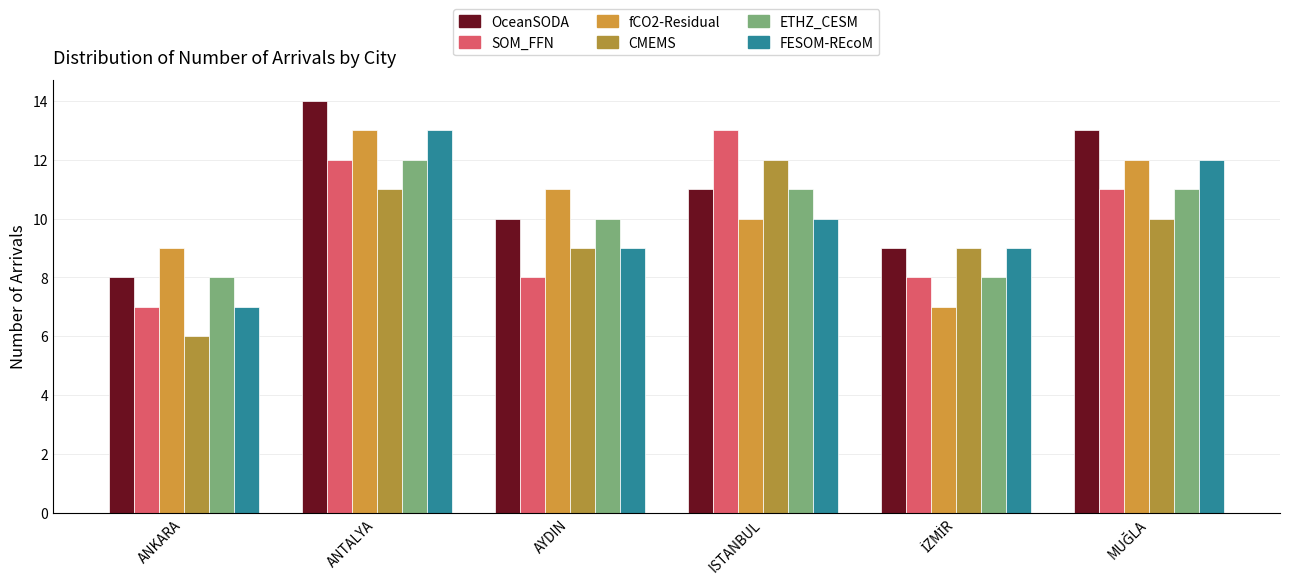

Is the value of CMEMS at MUĞLA greater than the value of ETHZ_CESM at ANTALYA?

No